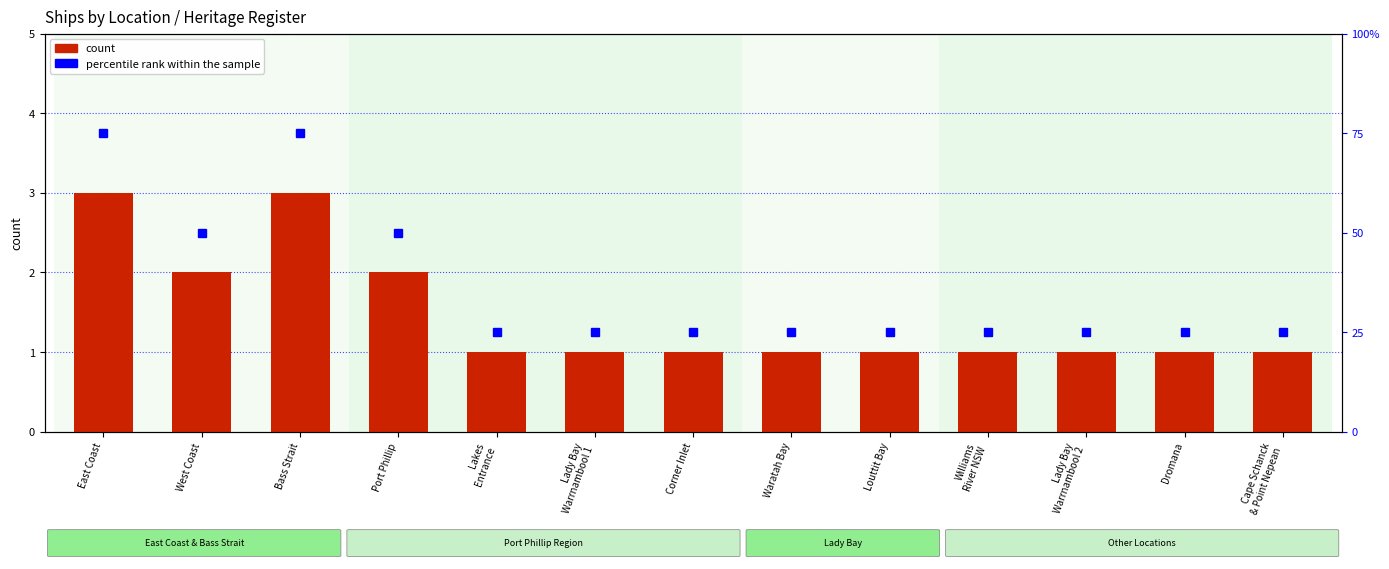

How many bars are there in each group?

2